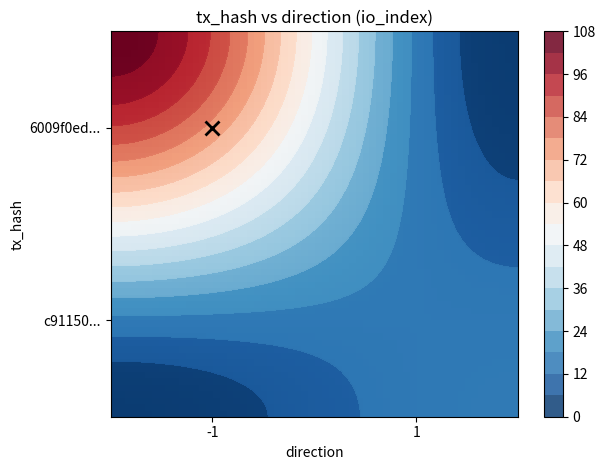

Reading right to left, what are all the values shown in this chart?

6009f0ed776eaec07536e92060c68bd6812ddec: io_index=106	direction=-1
c91150869ed20c0a25bf34e7b77eef3b9dd0d86: io_index=18	direction=1